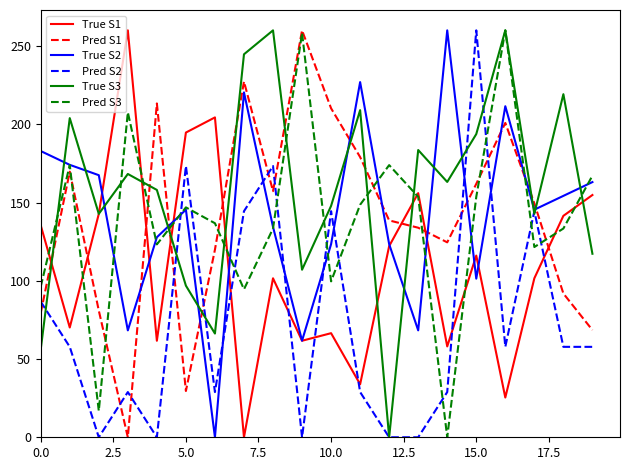

How many values in the True S2 series exceed 145?

11